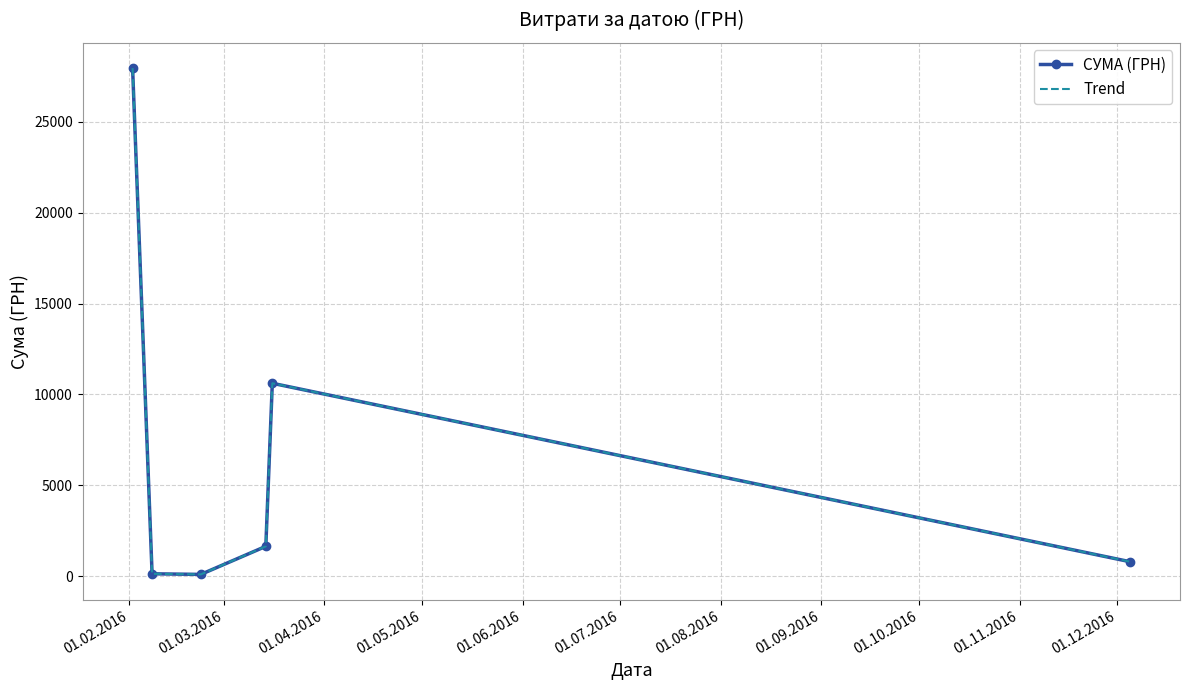

Which series has the largest total across all categories?

СУМА (ГРН)